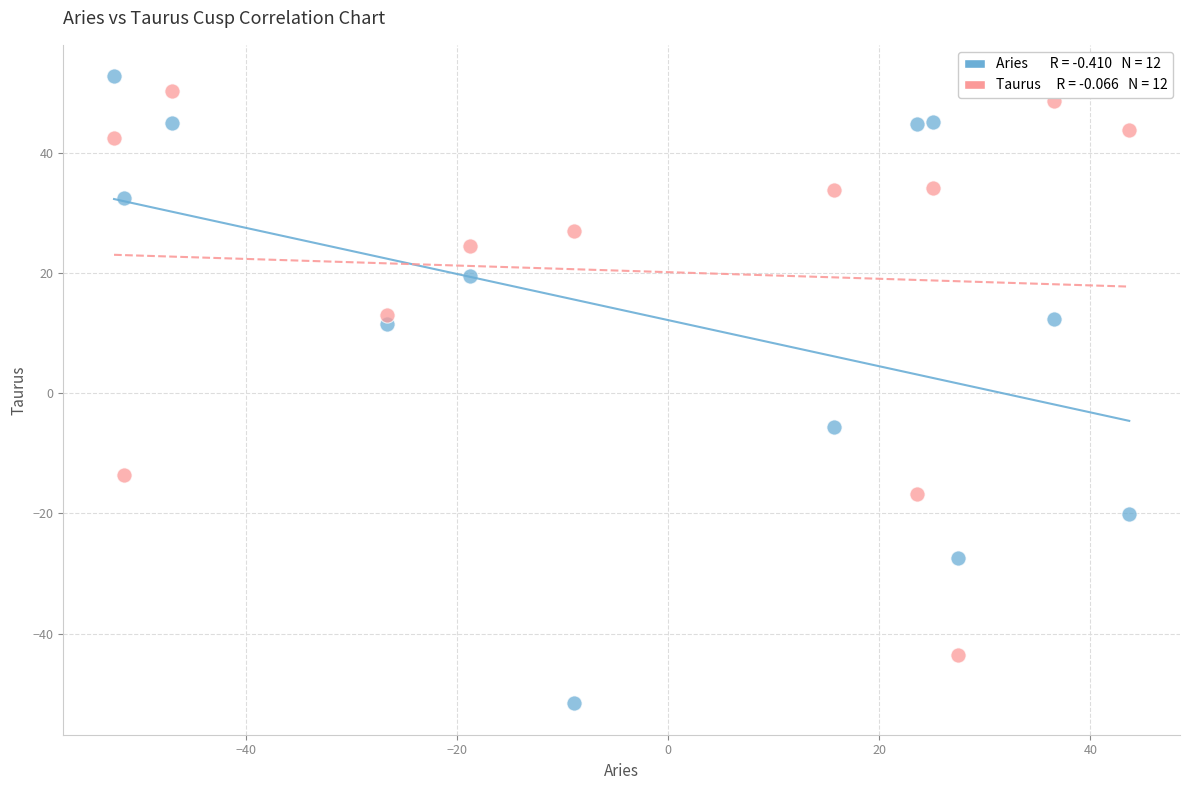

Across all data points, what is the range of X values (max minus min)?

96.2